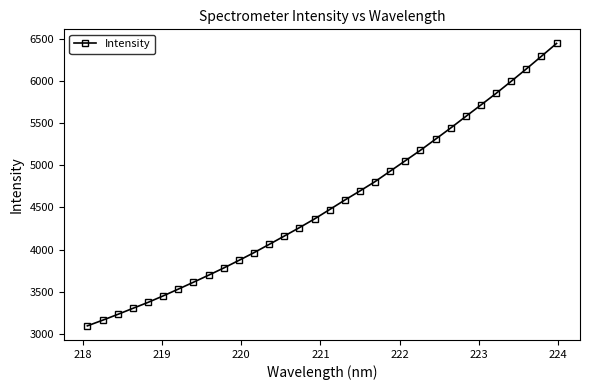

What is the maximum value shown in the chart?

6443.0